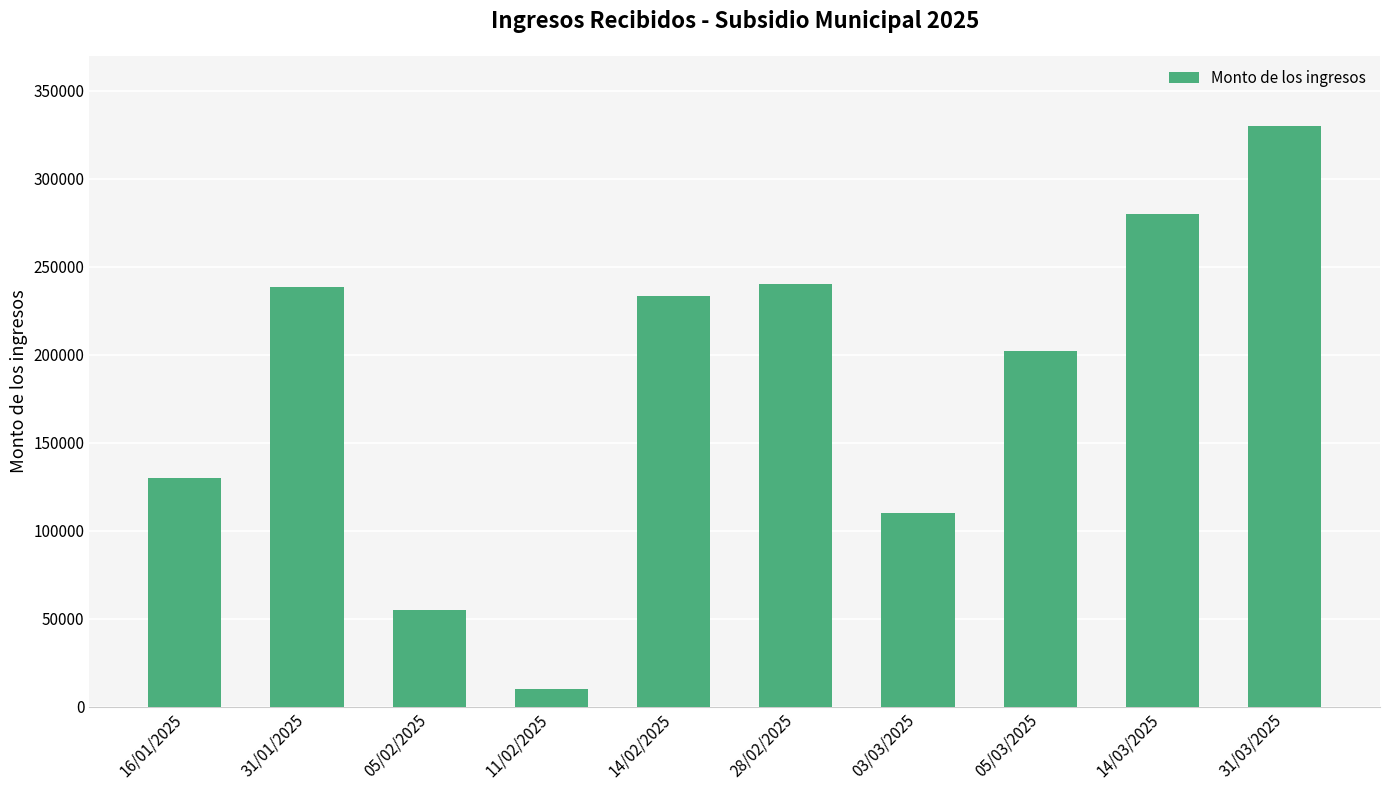

Read the value at 31/03/2025.

330000.0